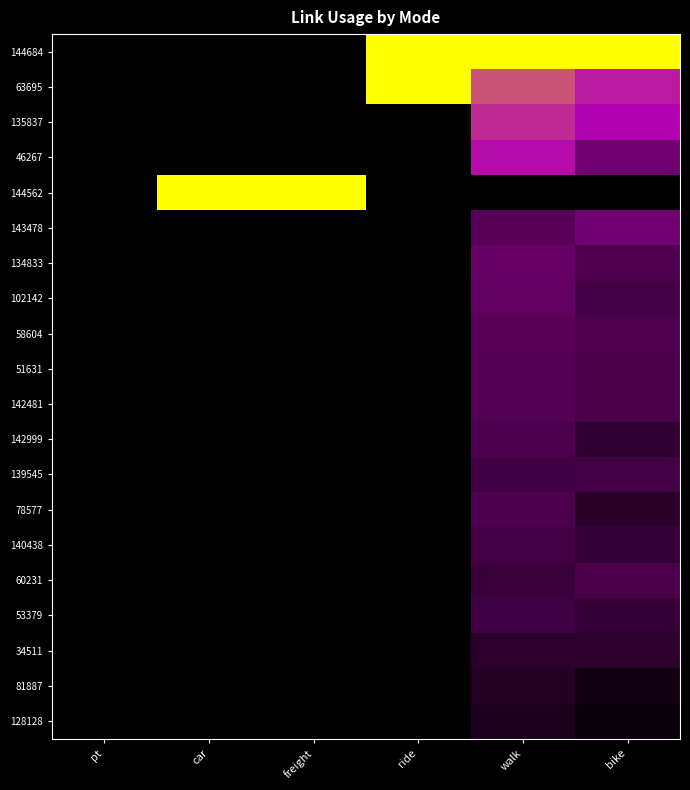

At how many categories does at least one series exceed 0?

5